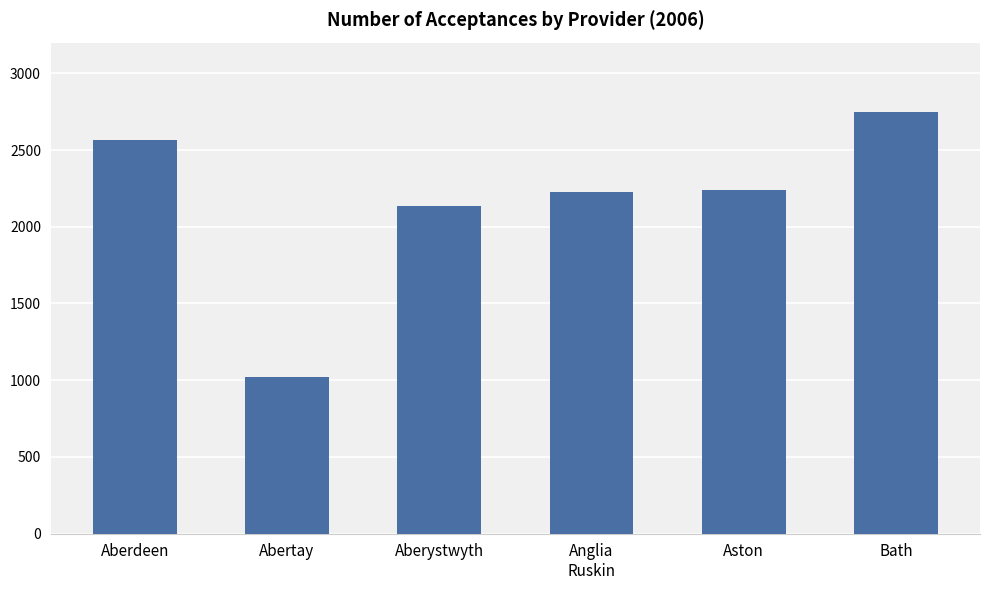

Between Aberystwyth and Anglia
Ruskin, which is larger?

Anglia
Ruskin